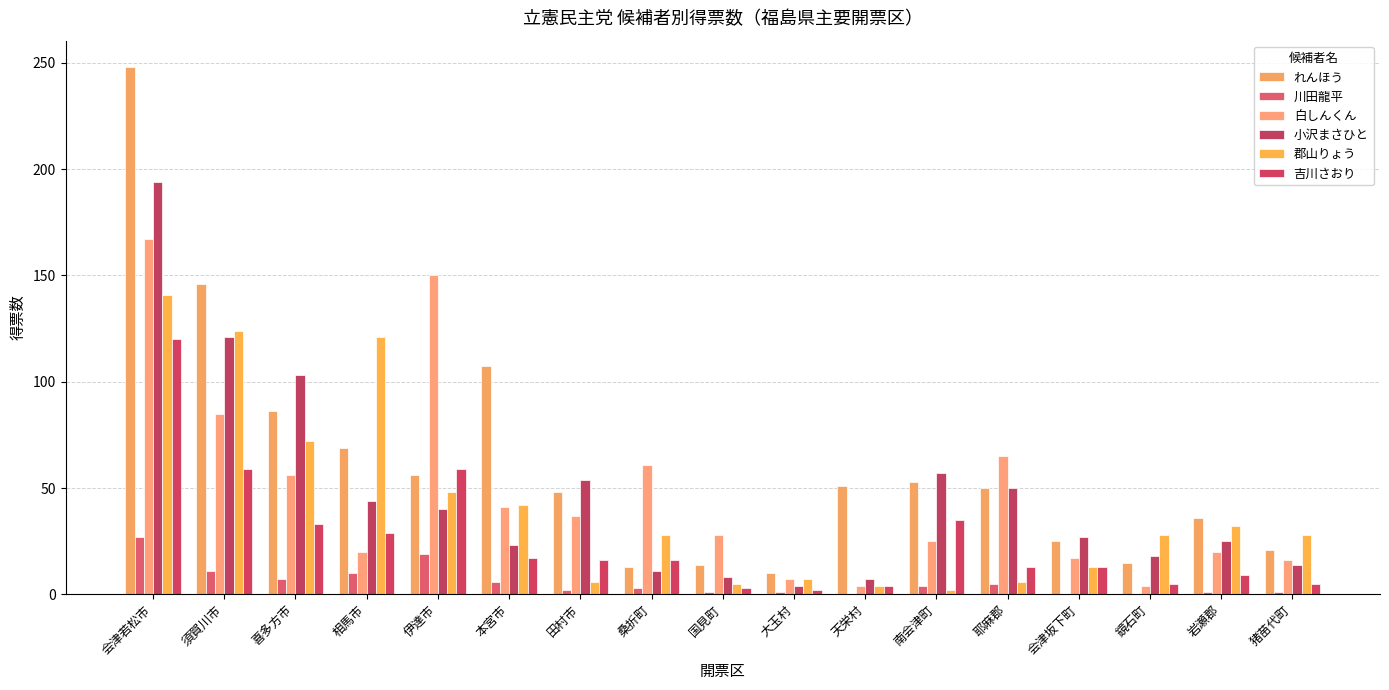

What is the spread (max minus min) of values at 岩瀬郡?

34.9